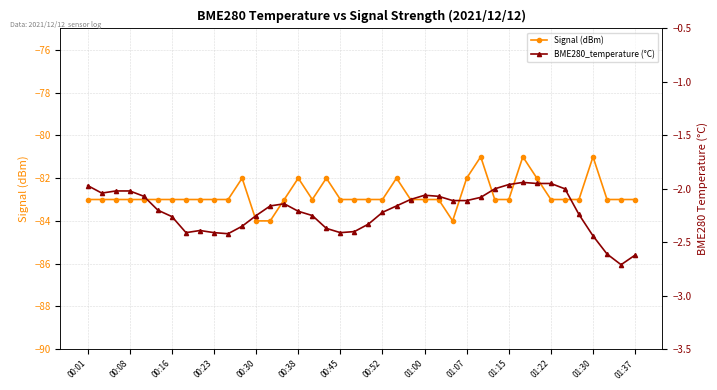

What is the total value across all series at 01:22?

-85.0